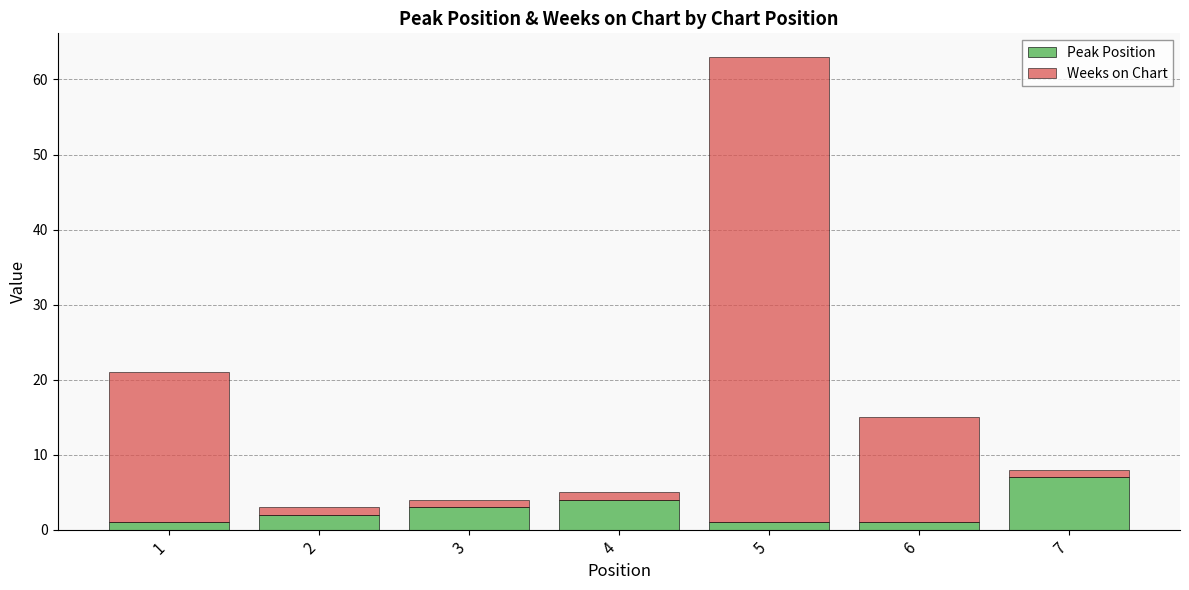

How many data points does each series have?

7